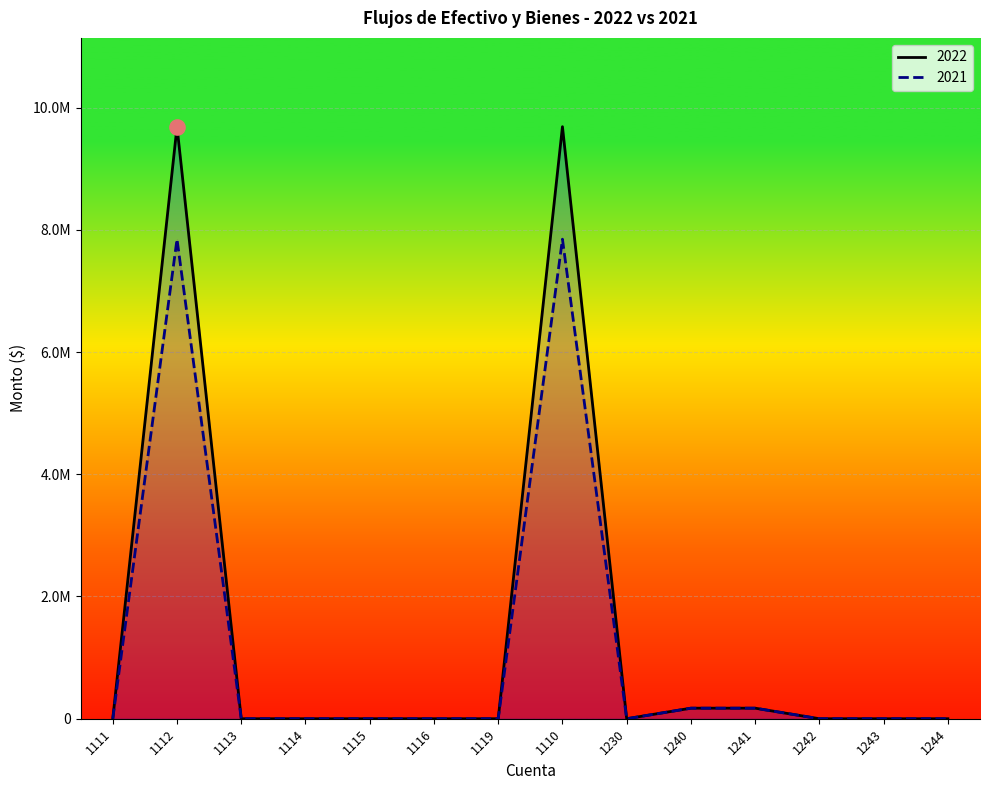

Is the value of 2022 at 1110 greater than the value of 2021 at 1112?

Yes